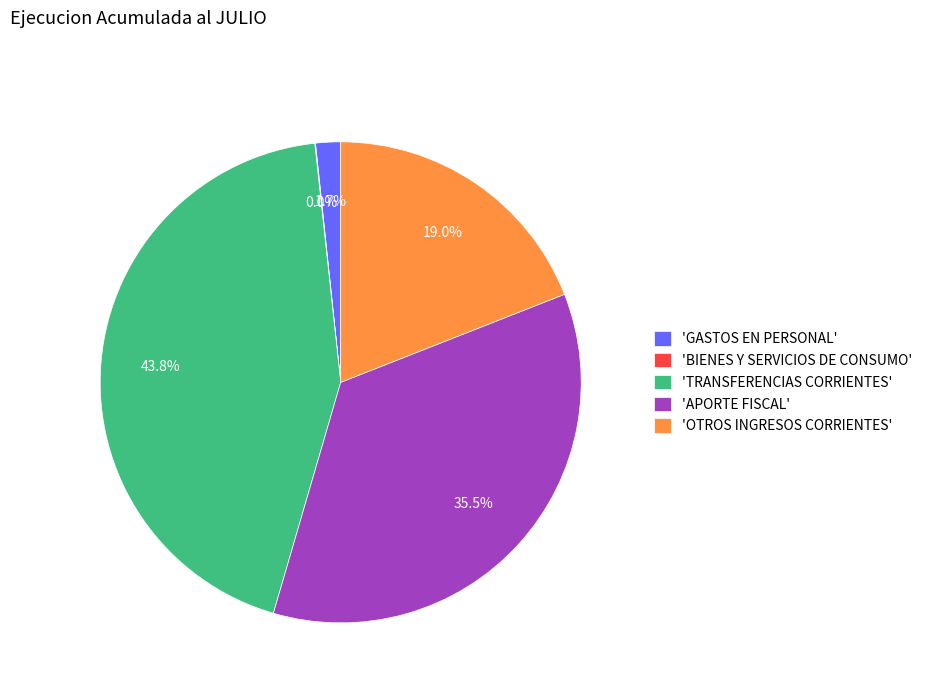

Approximately how many times larger is the value at 'OTROS INGRESOS CORRIENTES' compared to 'APORTE FISCAL'?

0.5